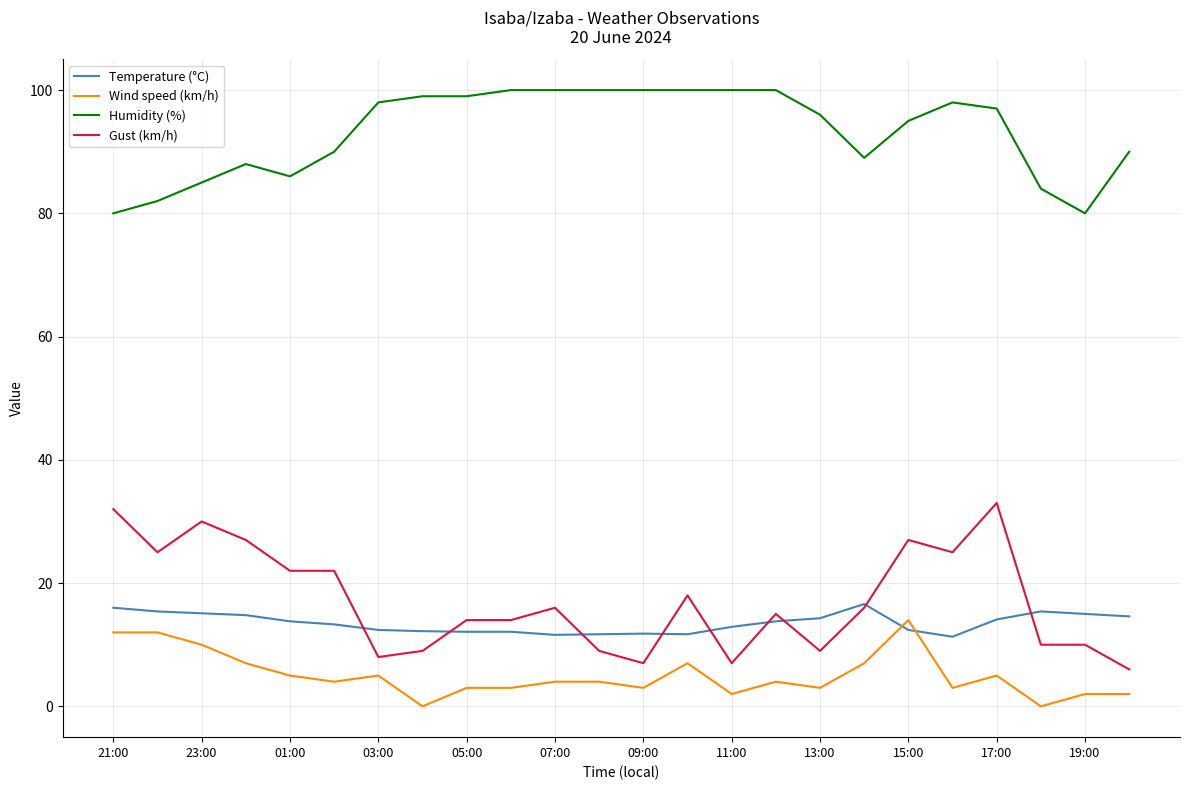

What is the greatest value displayed?

100.0